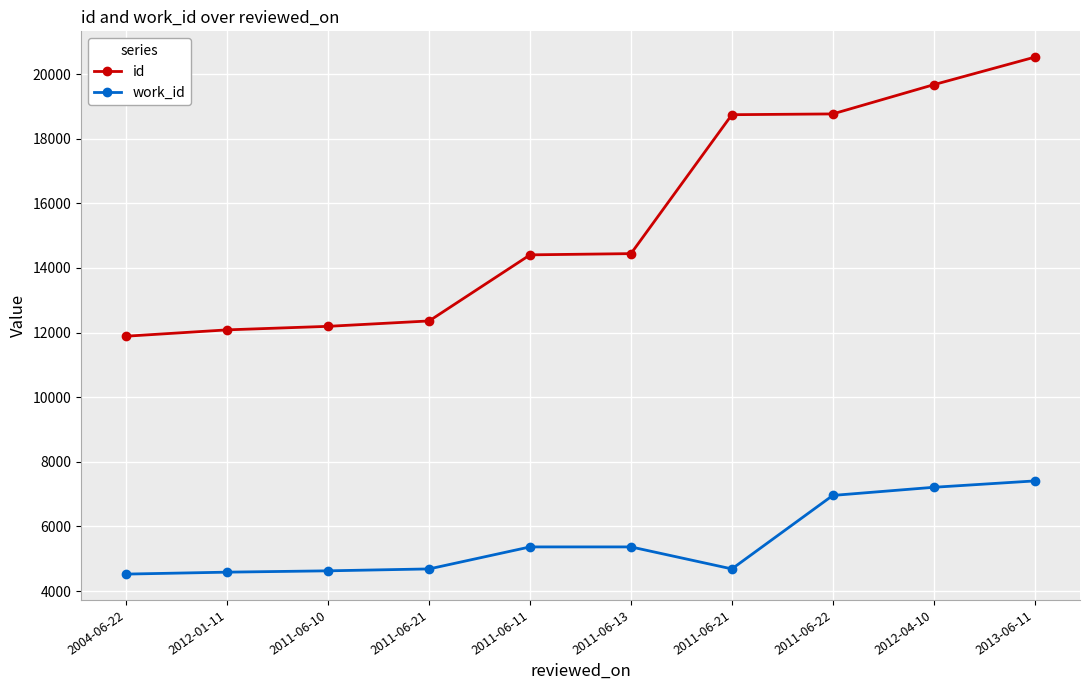

The value of work_id at 2011-06-22 is 6959. True or false?

True